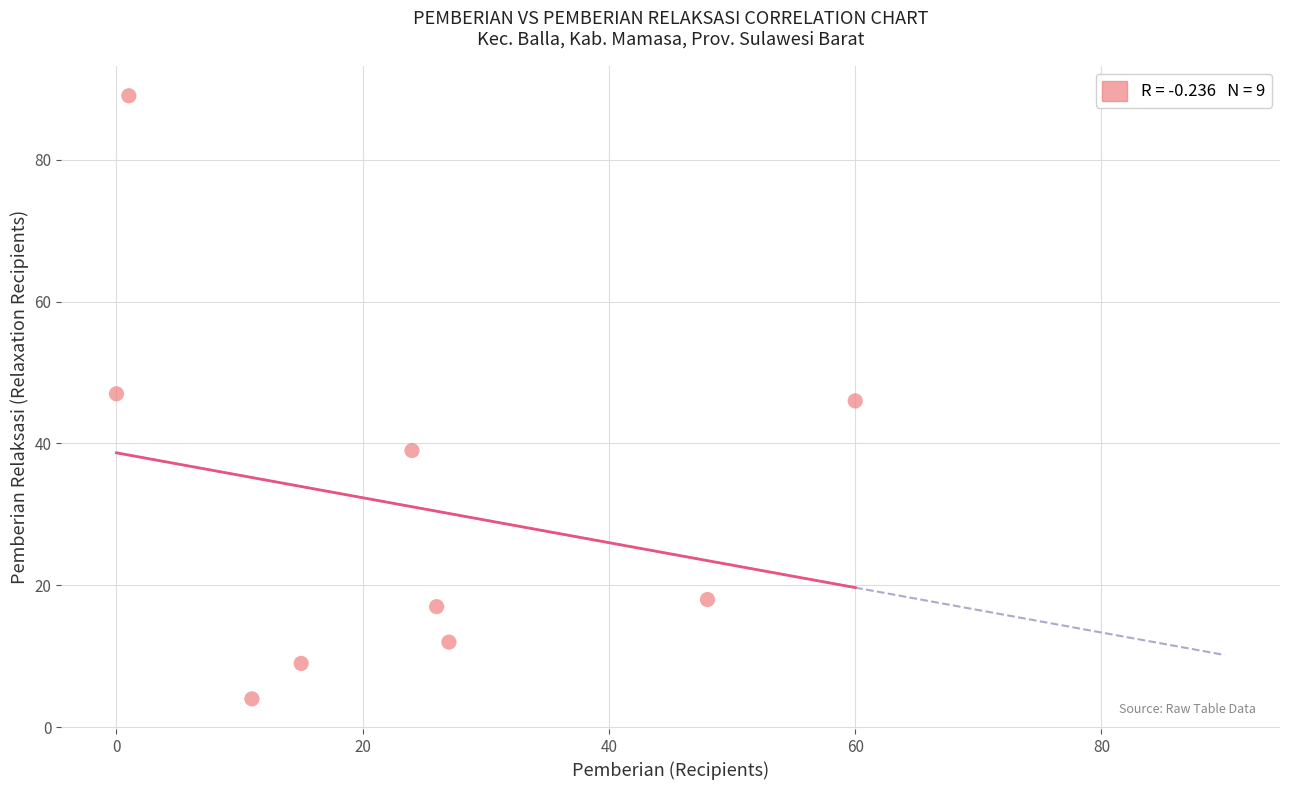

What is the range of Y values (max minus min)?

85